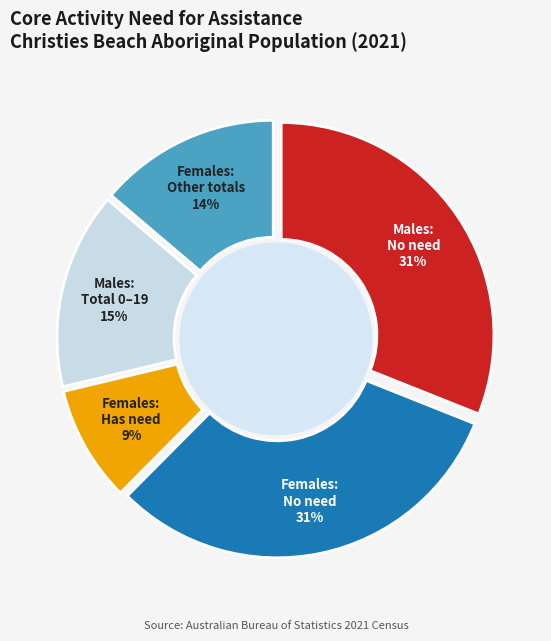

Do Males - Does not have need and Females - Does not have need together represent more than half of the pie?

Yes